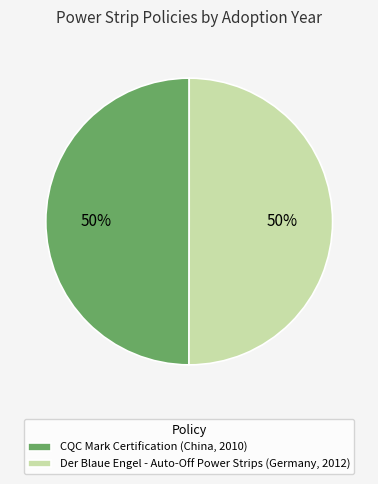

Approximately how many times larger is the value at Der Blaue Engel - Auto-Off Power Strips (Germany, 2012) compared to CQC Mark Certification (China, 2010)?

1.0